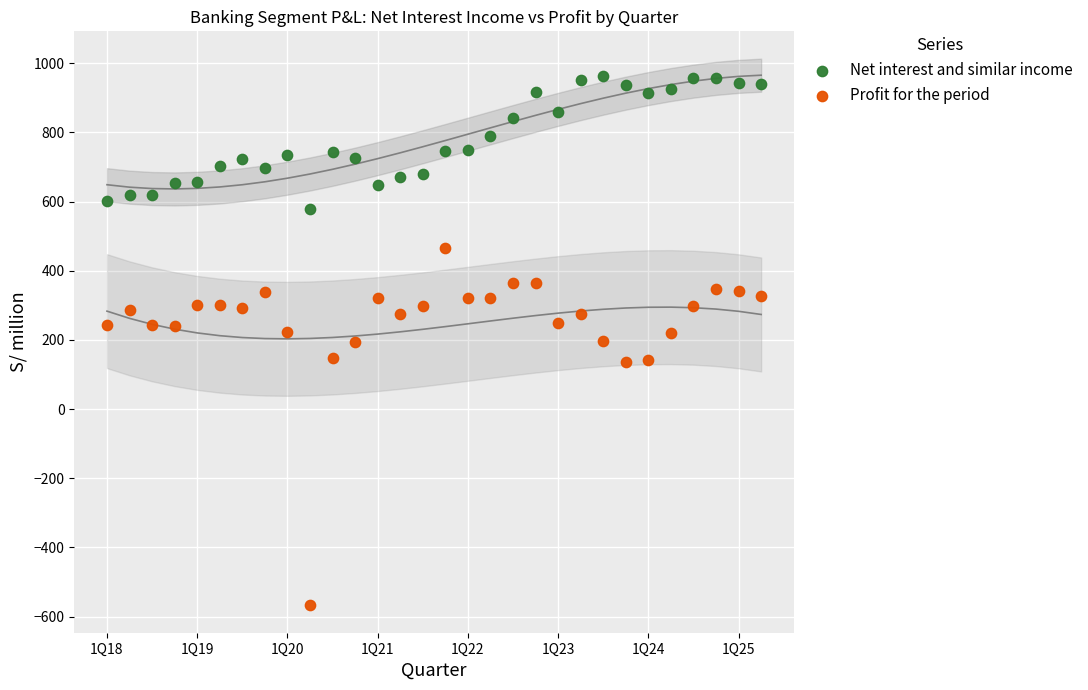

Which series has the widest spread of Y values?

Profit for the period